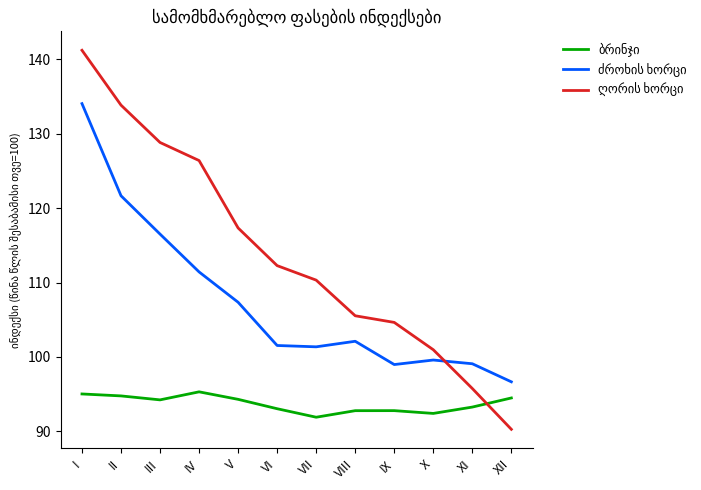

What is the total value across all series at IX?

296.4